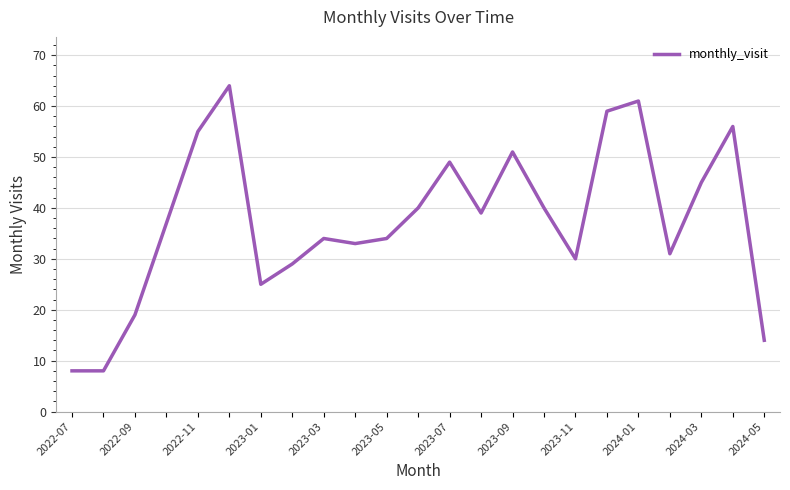

What is the difference between the maximum and minimum values?

56